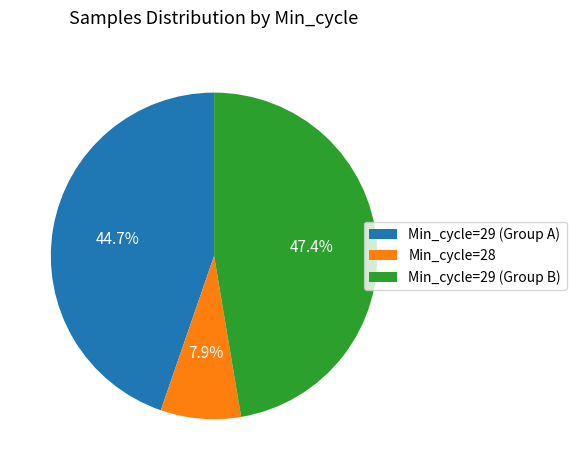

Which has a higher value, Min_cycle=29 (Group B) or Min_cycle=28?

Min_cycle=29 (Group B)